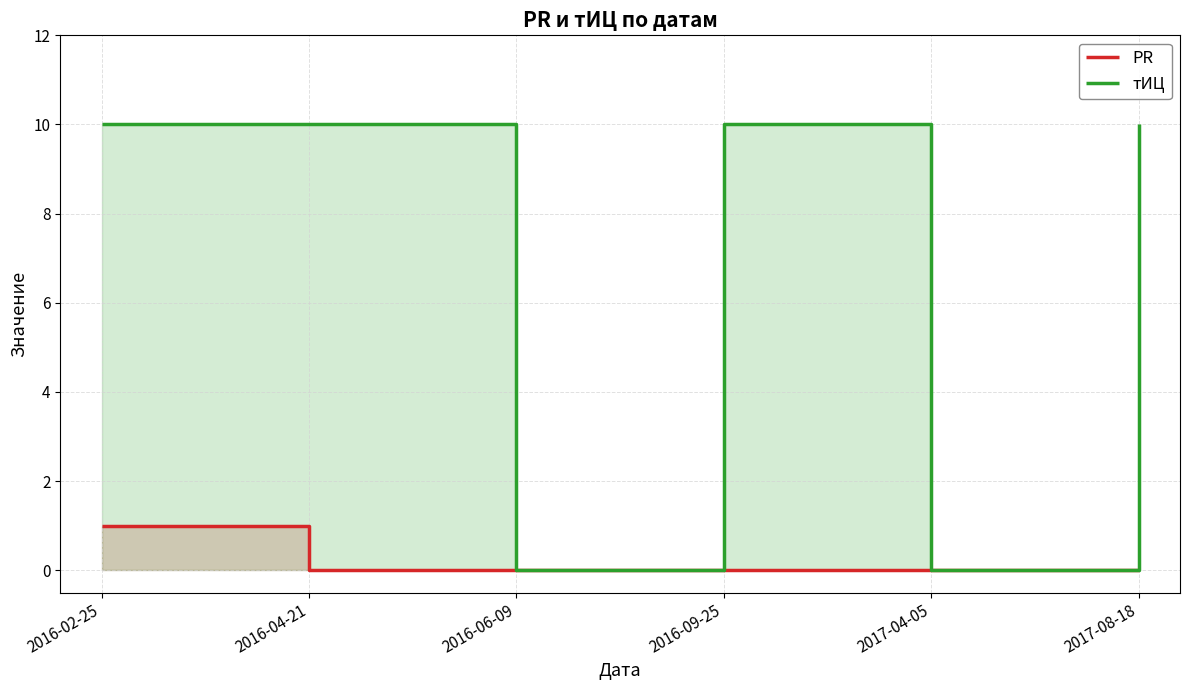

Is it true that тИЦ equals 0 at 2017-04-05?

True